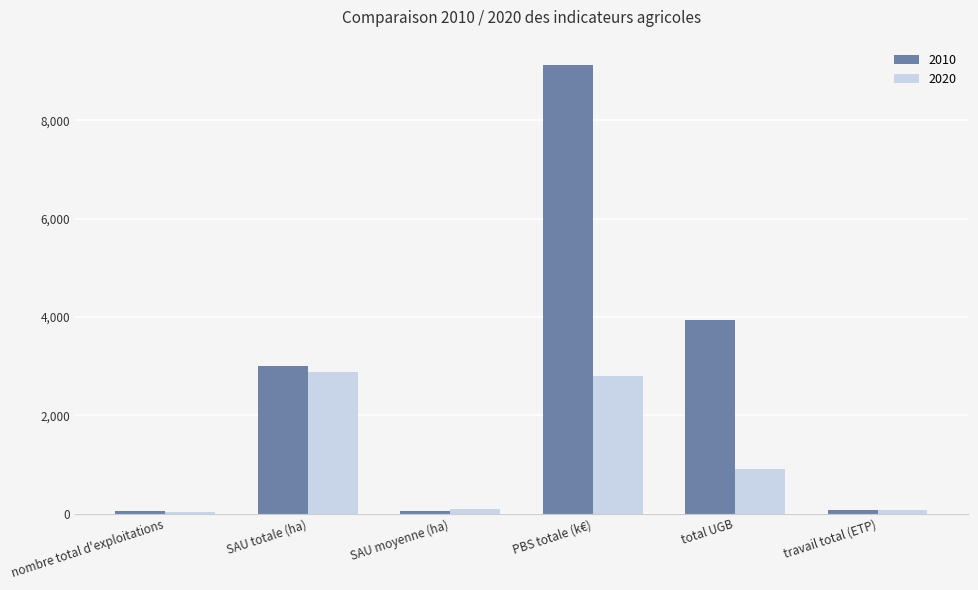

What is the average value of the 2020 series?

1129.9